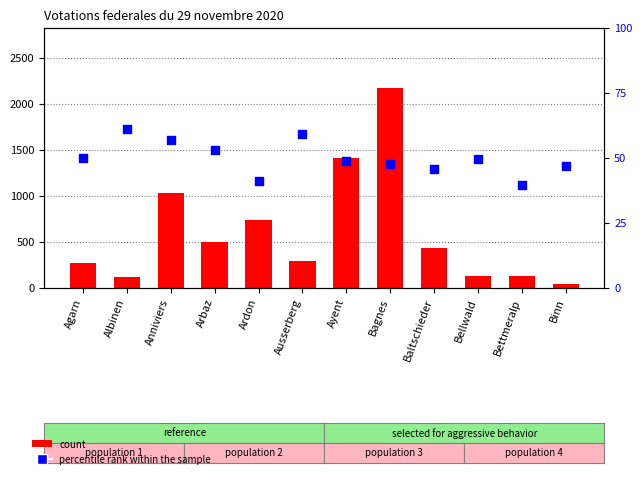

What are all the series names shown in the legend?

count, percentile rank within the sample